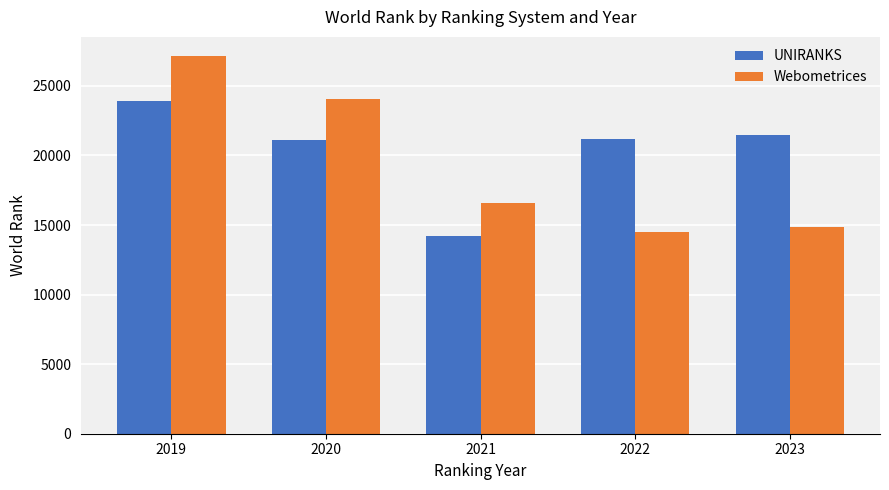

The value of Webometrices at 2023 is 23053. True or false?

False